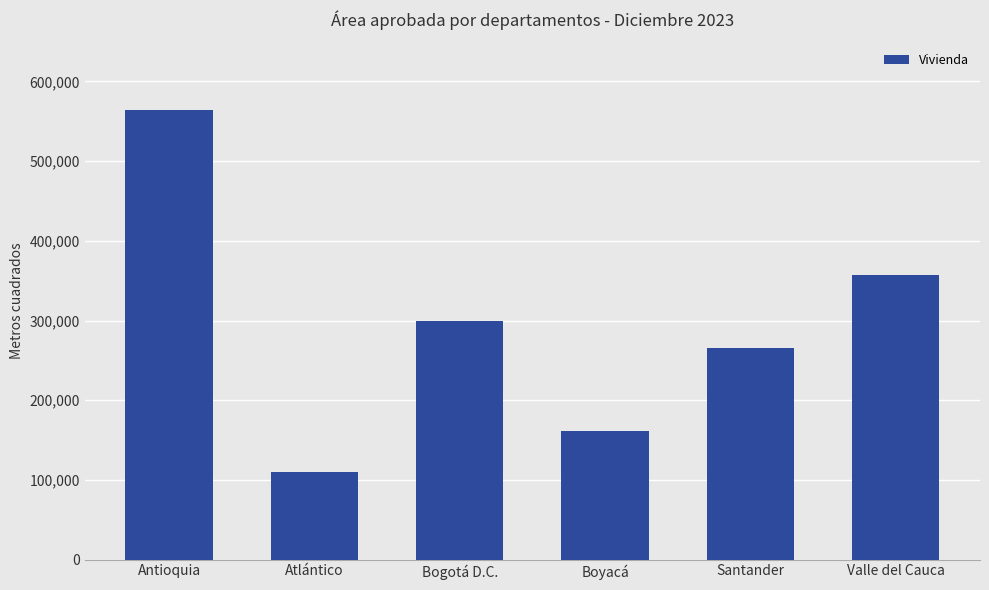

Read the value at Bogotá D.C., to the nearest 100.

299000